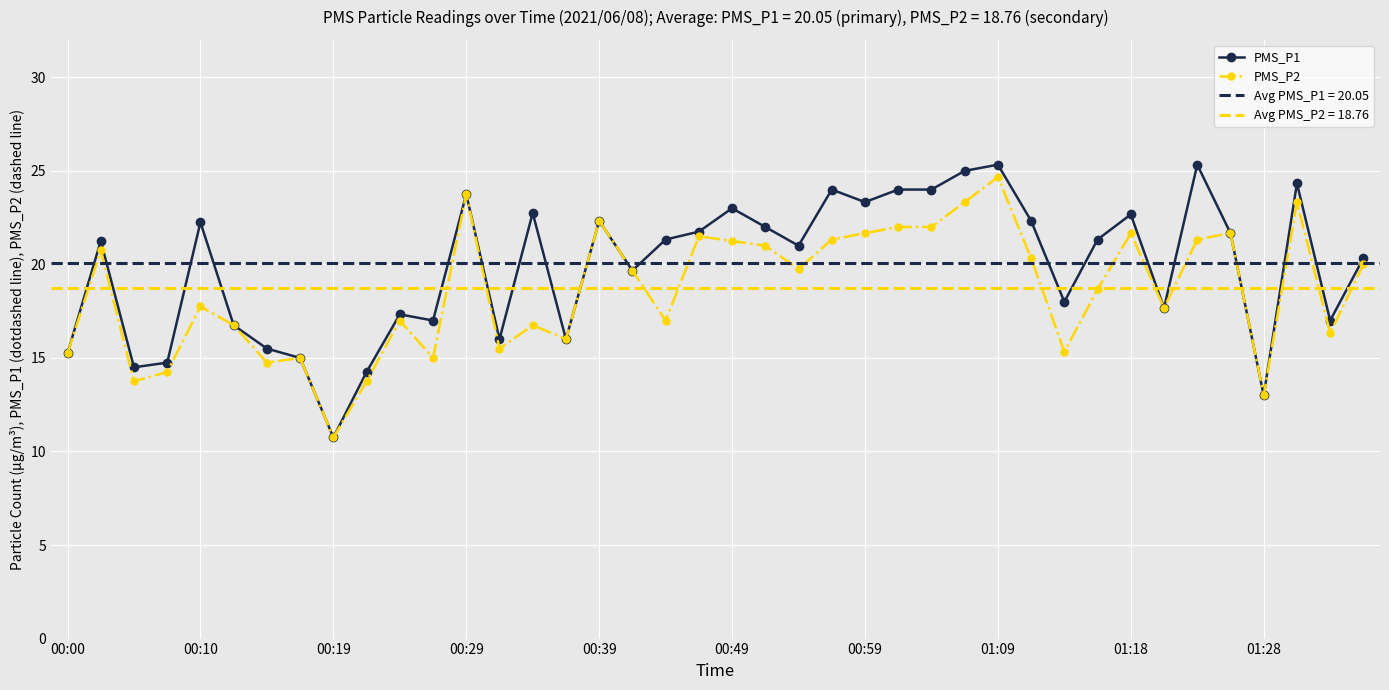

Where is PMS_P2 nearest to the value 17?

10